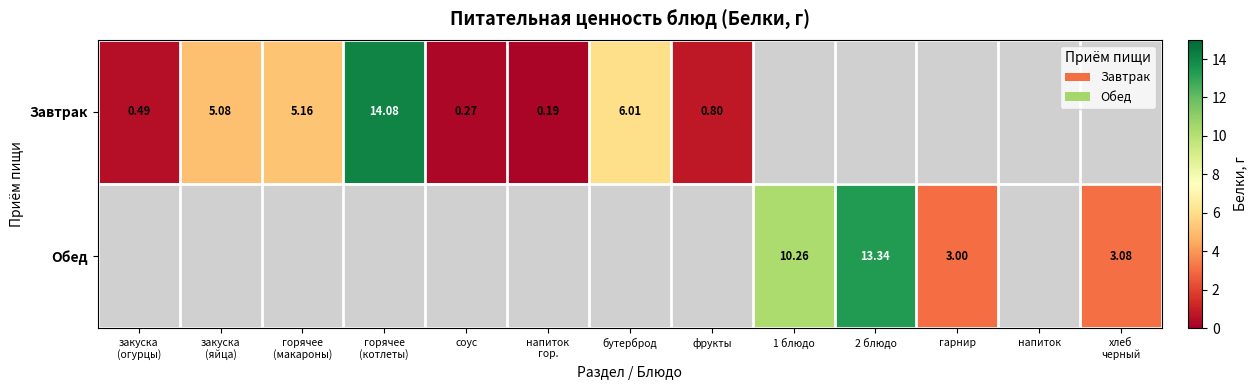

Which category has the highest value in the Завтрак series?

горячее (котлеты)